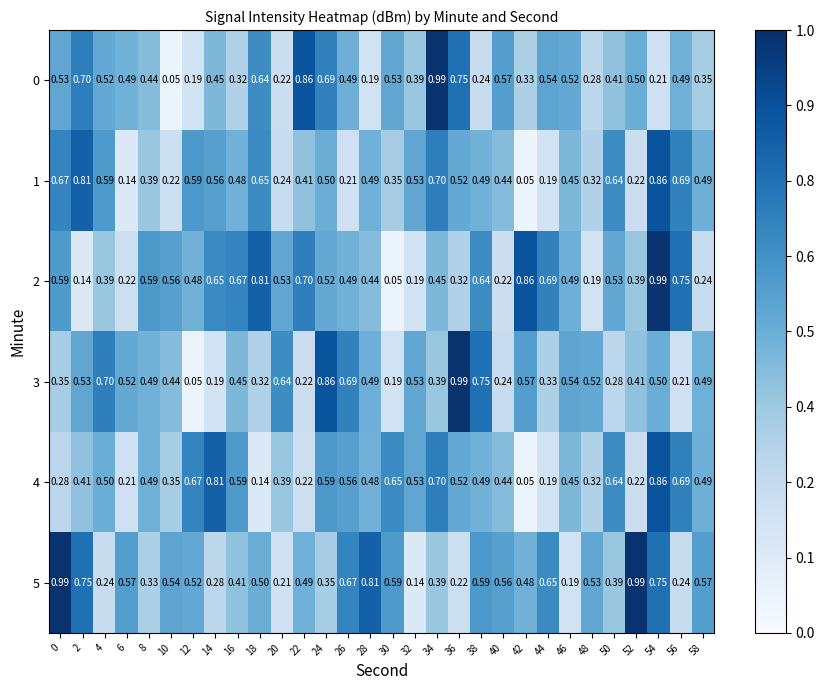

Is the value of 5 at 24 greater than the value of 2 at 2?

Yes